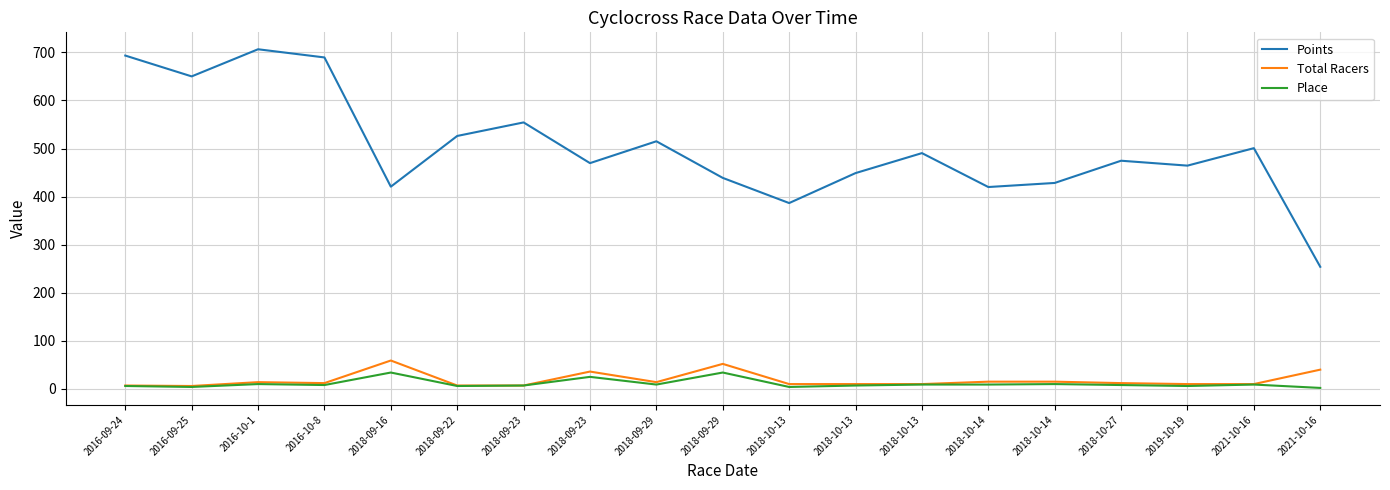

What is the difference between the maximum and minimum values in the Points series?

452.5